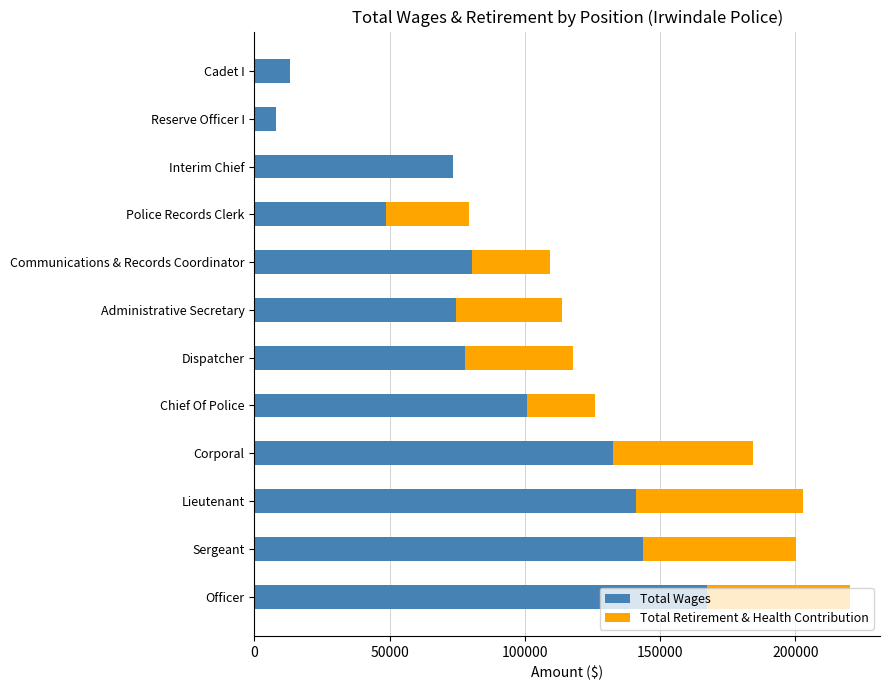

What is the sum of the Total Wages values at Chief Of Police and Lieutenant?

242014